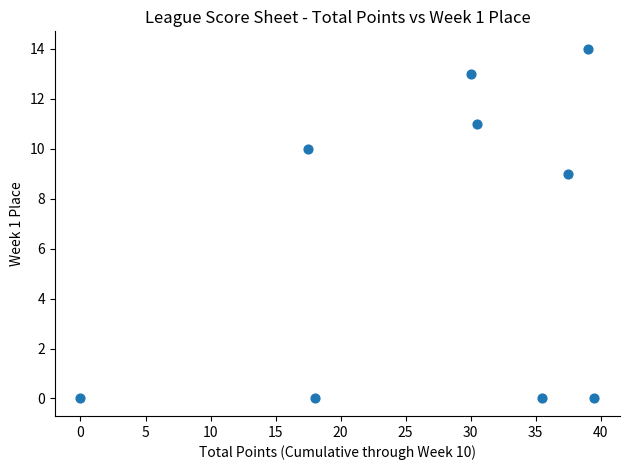

What is the range of Y values (max minus min)?

14